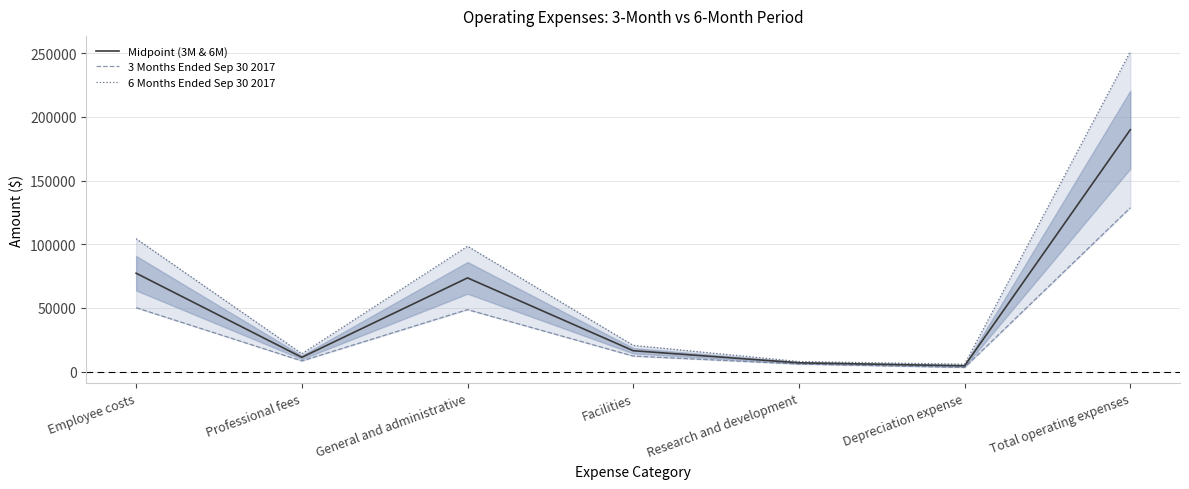

What is the difference between the maximum and minimum values in the 6 Months Ended Sep 30 2017 series?

245393.0